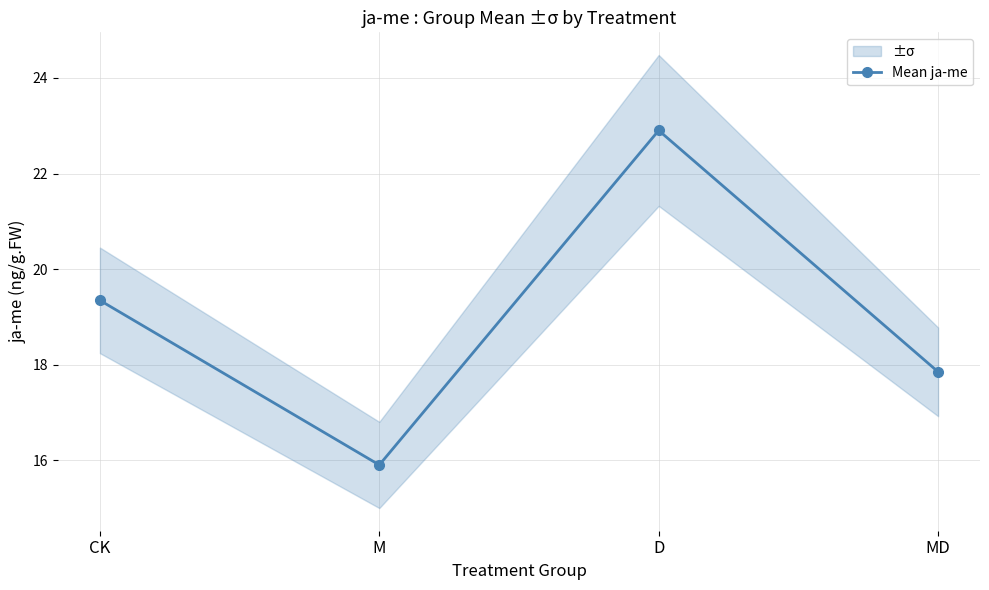

List the labels in order of value, largest first.

D, CK, MD, M